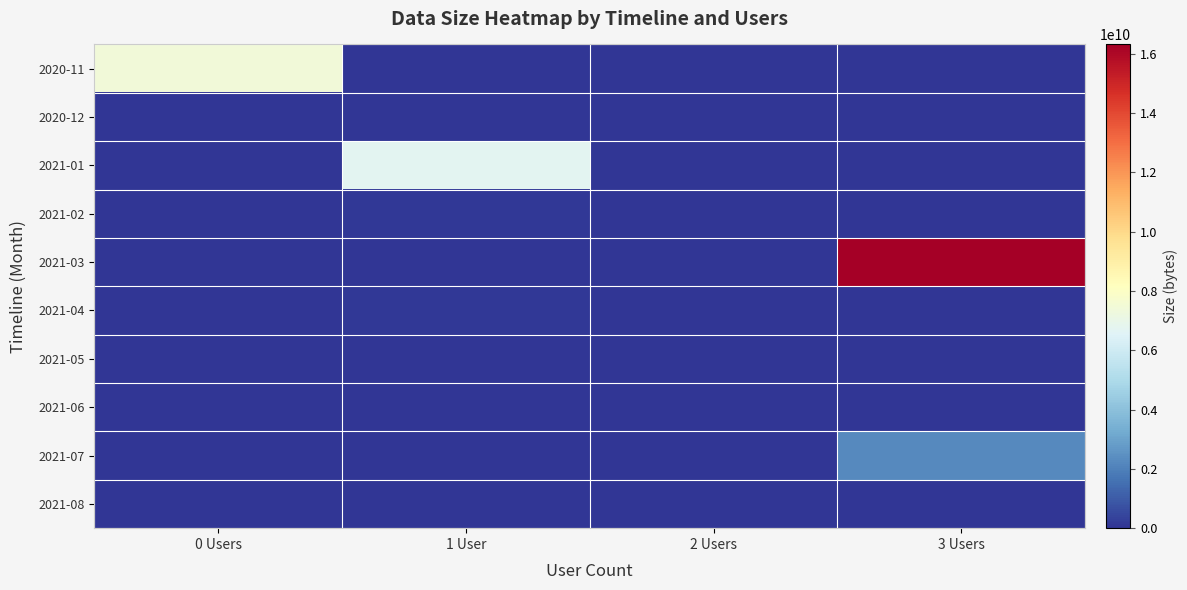

Reading right to left, extract all data points from this chart.

2020-11: 3 Users=0	2 Users=0	1 User=0	0 Users=7403232256
2020-12: 3 Users=0	2 Users=0	1 User=0	0 Users=0
2021-01: 3 Users=0	2 Users=0	1 User=6706223648	0 Users=0
2021-02: 3 Users=0	2 Users=0	1 User=87131144	0 Users=0
2021-03: 3 Users=16318335281	2 Users=0	1 User=0	0 Users=0
2021-04: 3 Users=0	2 Users=0	1 User=87132071	0 Users=0
2021-05: 3 Users=0	2 Users=0	1 User=0	0 Users=0
2021-06: 3 Users=0	2 Users=0	1 User=0	0 Users=0
2021-07: 3 Users=2276619520	2 Users=0	1 User=0	0 Users=0
2021-08: 3 Users=0	2 Users=0	1 User=927	0 Users=0